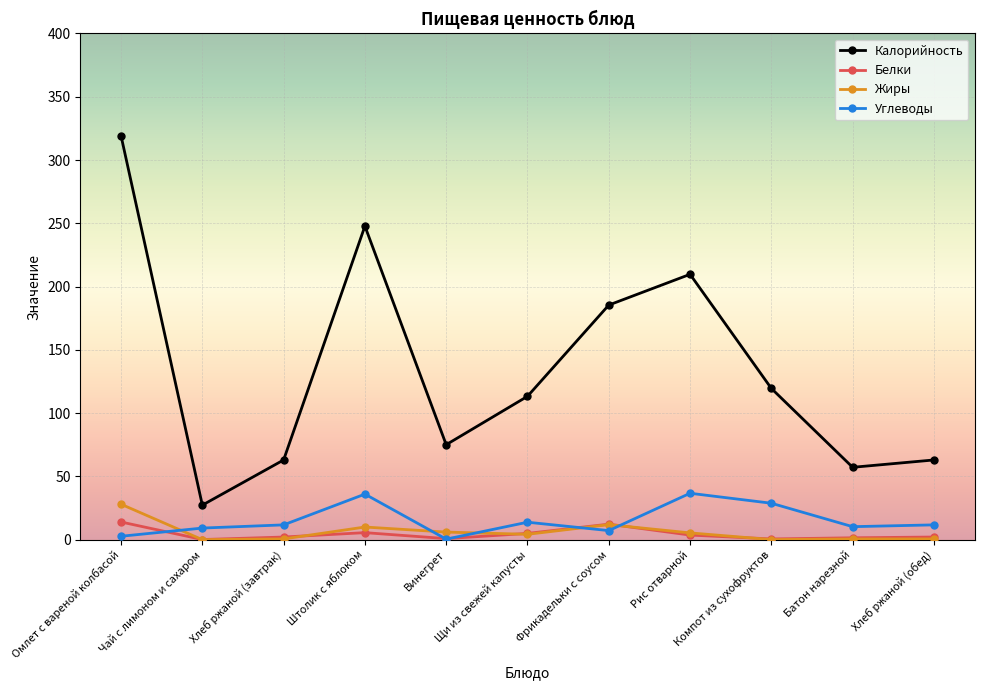

Which label corresponds to the largest value in the chart?

Омлет с вареной колбасой